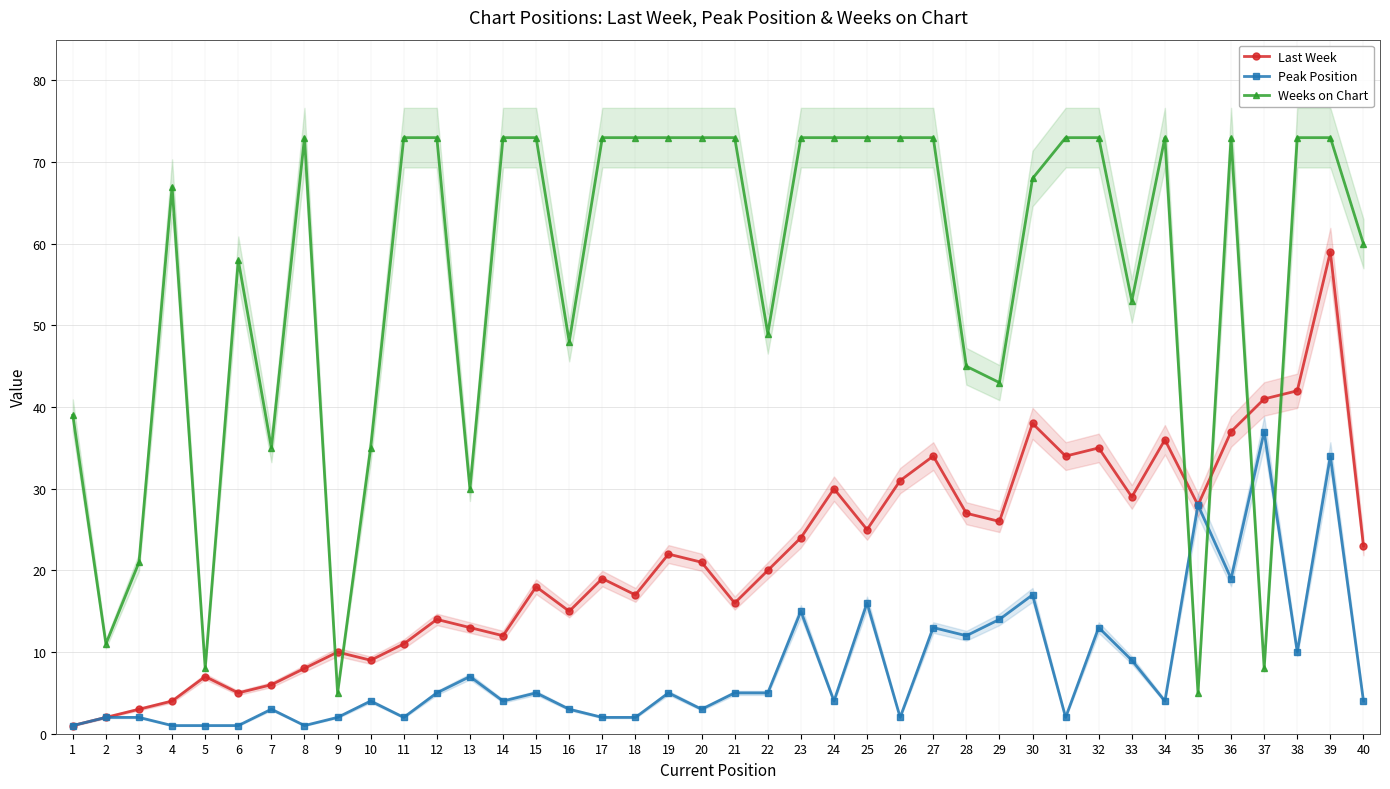

Which series changed the most between 14 and 37?

Weeks on Chart